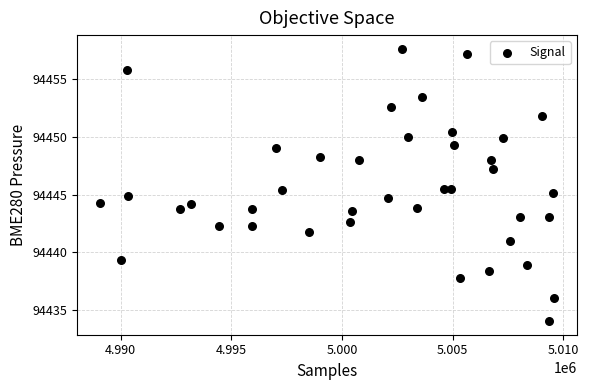

What is the range of Y values (max minus min)?

23.6